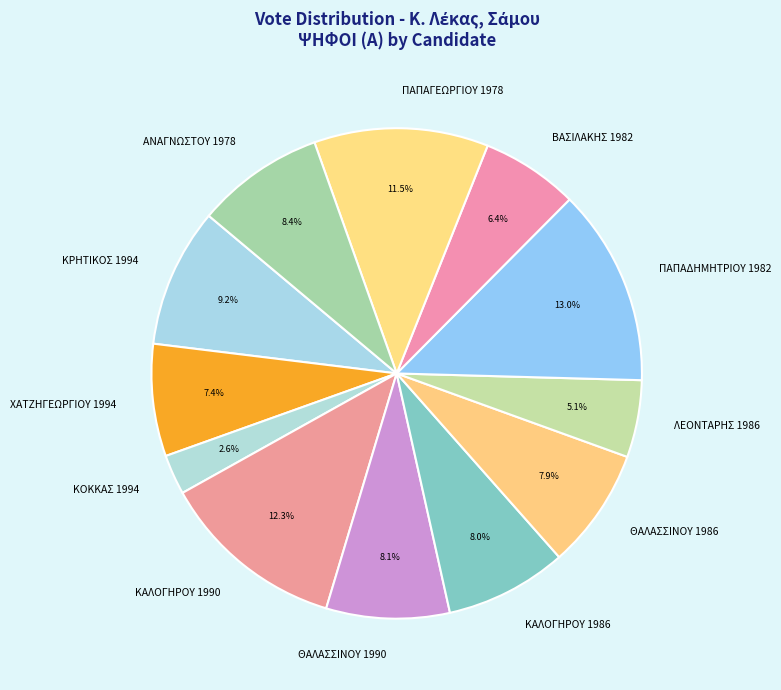

Is ΘΑΛΑΣΣΙΝΟΥ 1986 the majority of the pie?

No